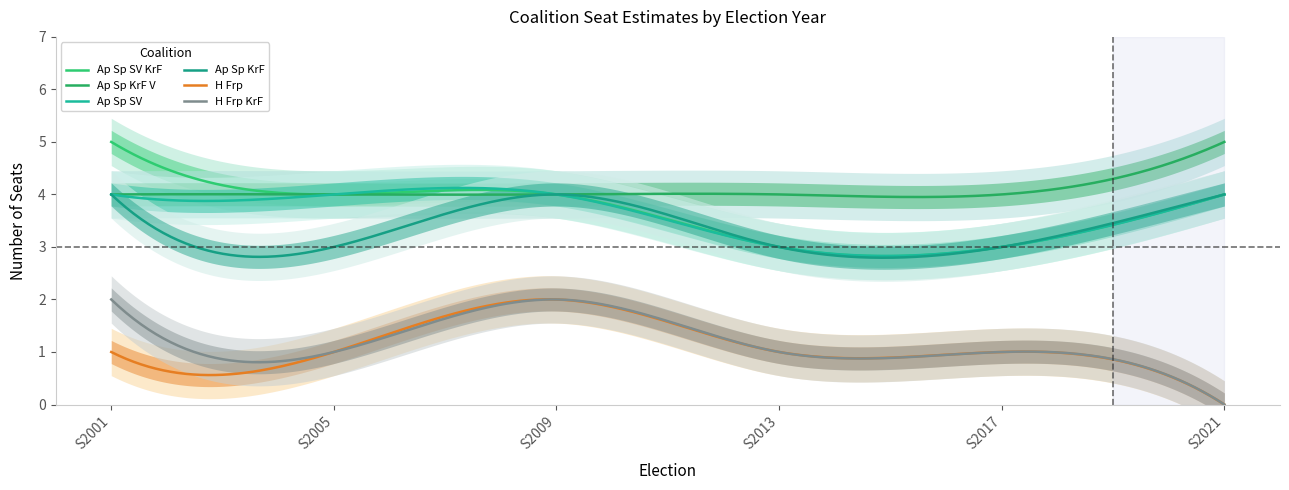

What is the total value across all series at S2017?

15